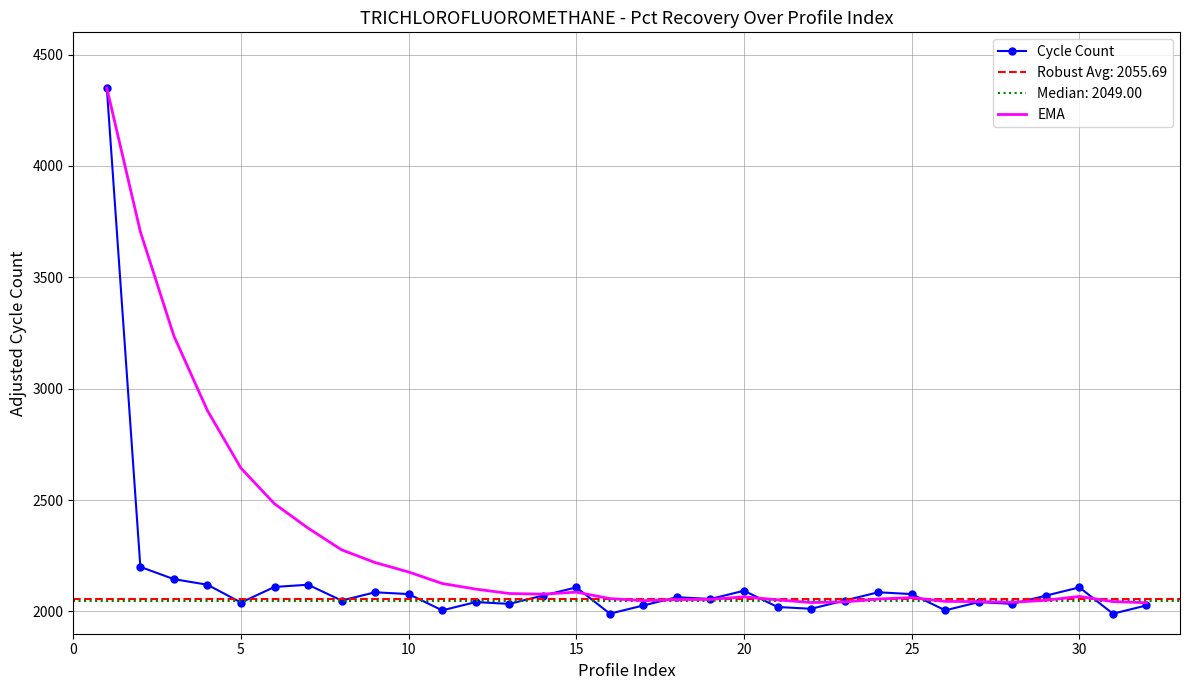

The value of EMA at 10 is 2177.1. True or false?

True